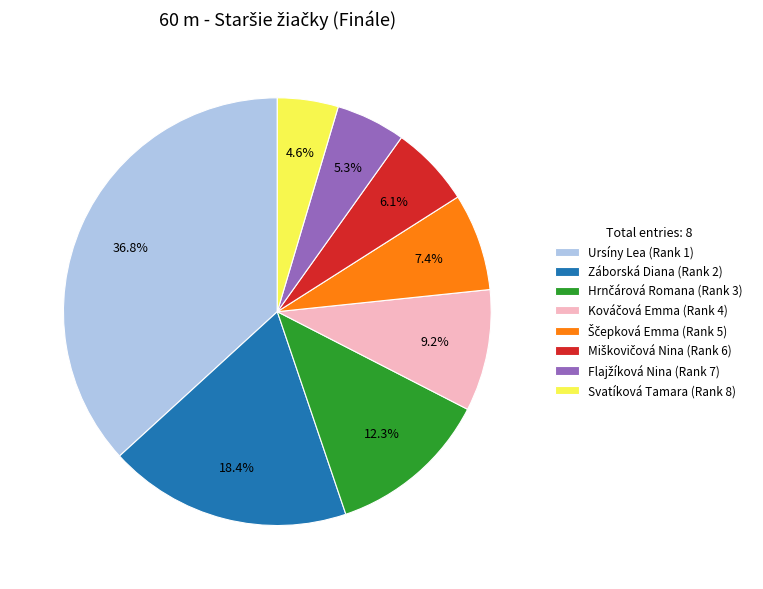

How many segments does this pie chart have?

8